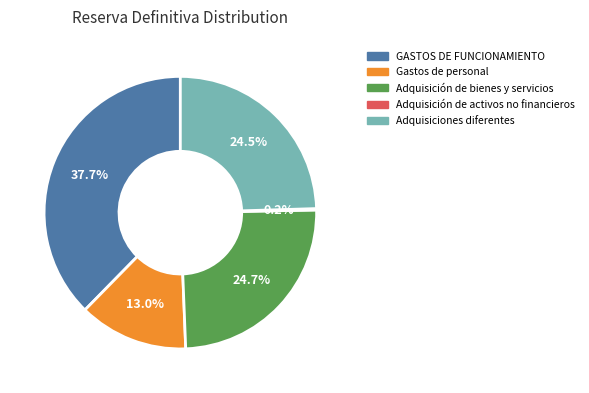

What is the largest slice in the pie chart?

GASTOS DE FUNCIONAMIENTO